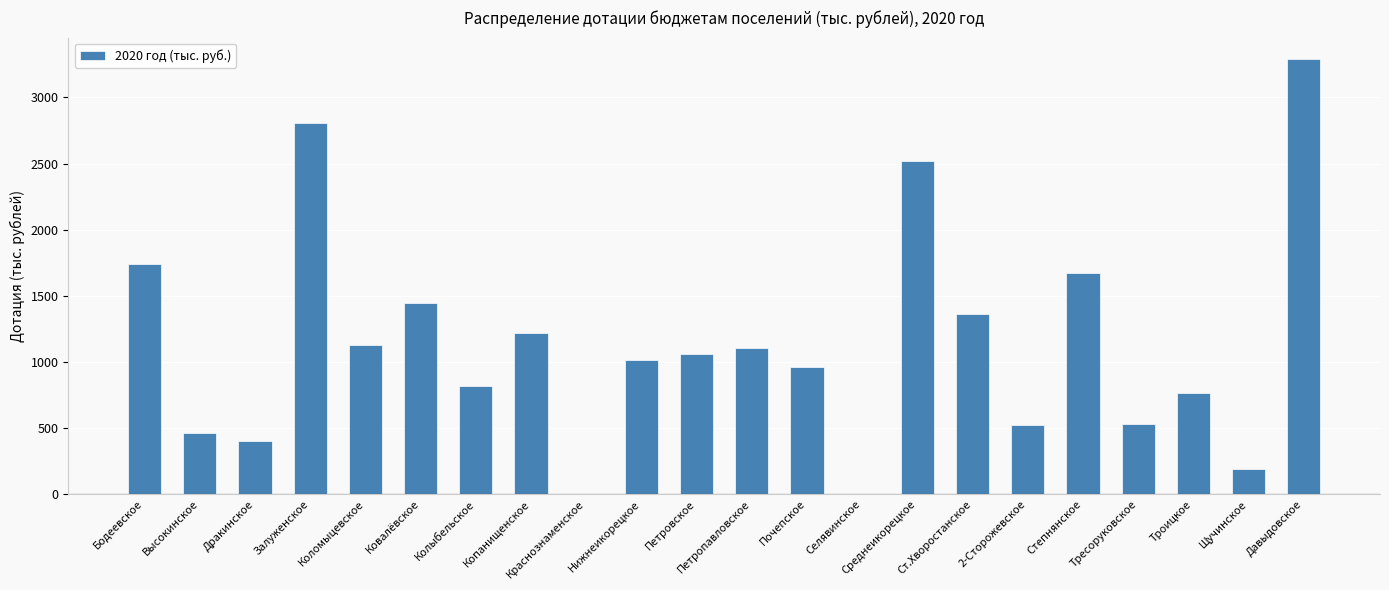

The value at Бодеевское is 1739. True or false?

True